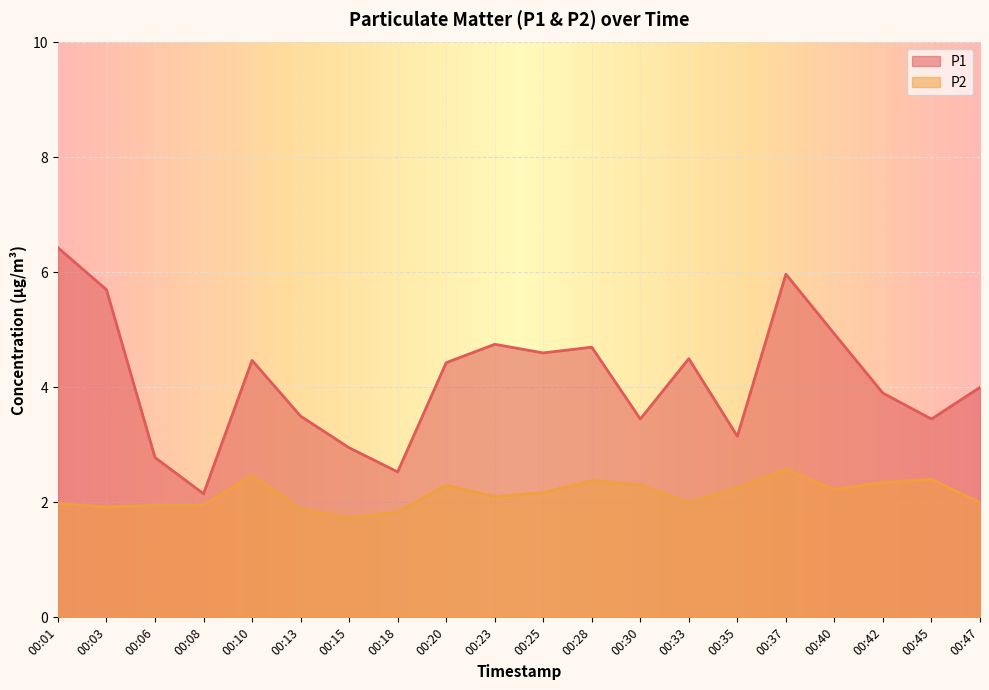

List the series in order of their overall mean, lowest first.

P2, P1